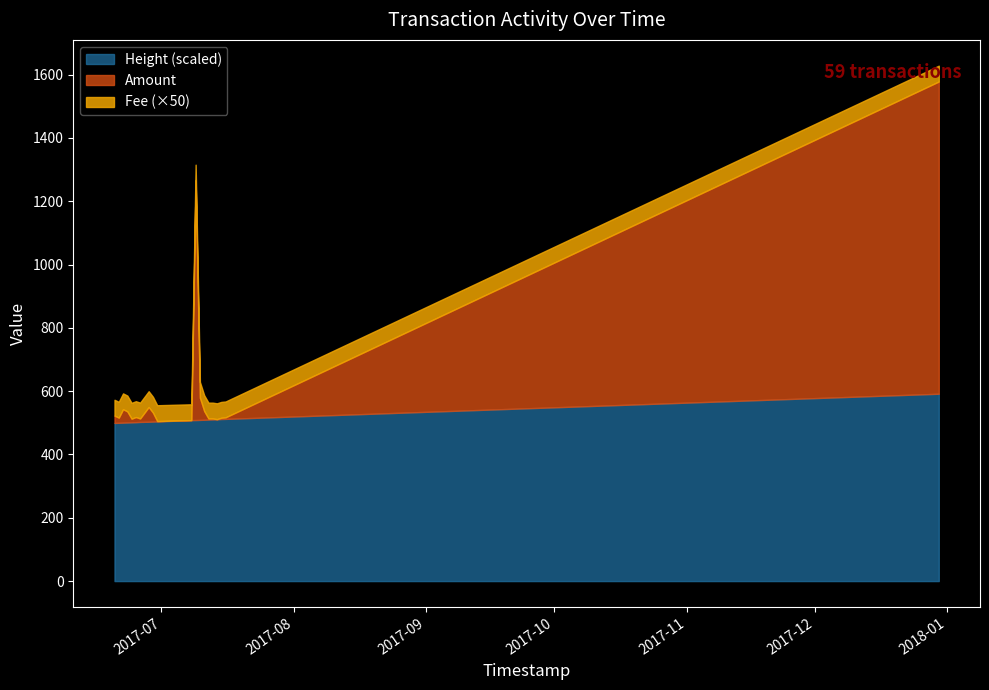

What is the value of the Amount point at the 19th from the left?

5.0